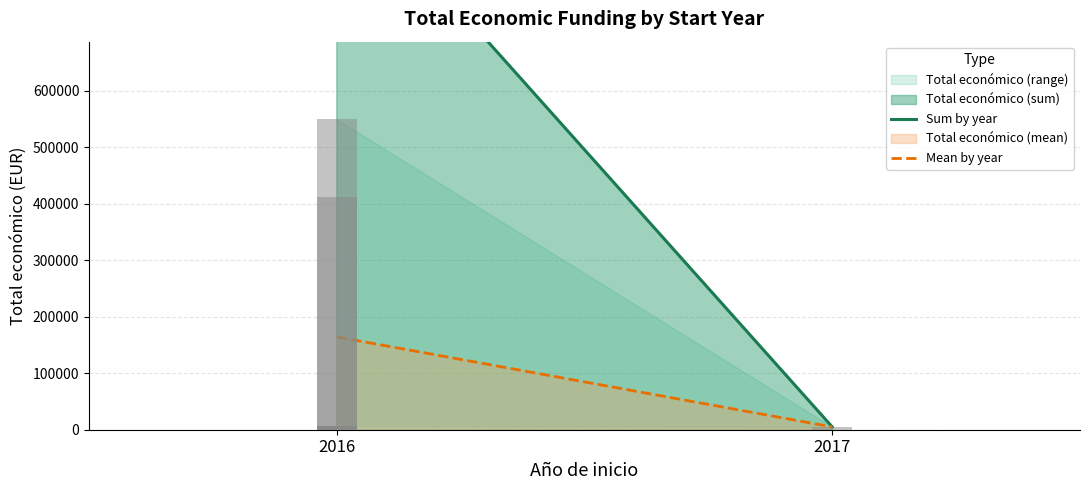

What is the total value across all series at 2017?

9900.0